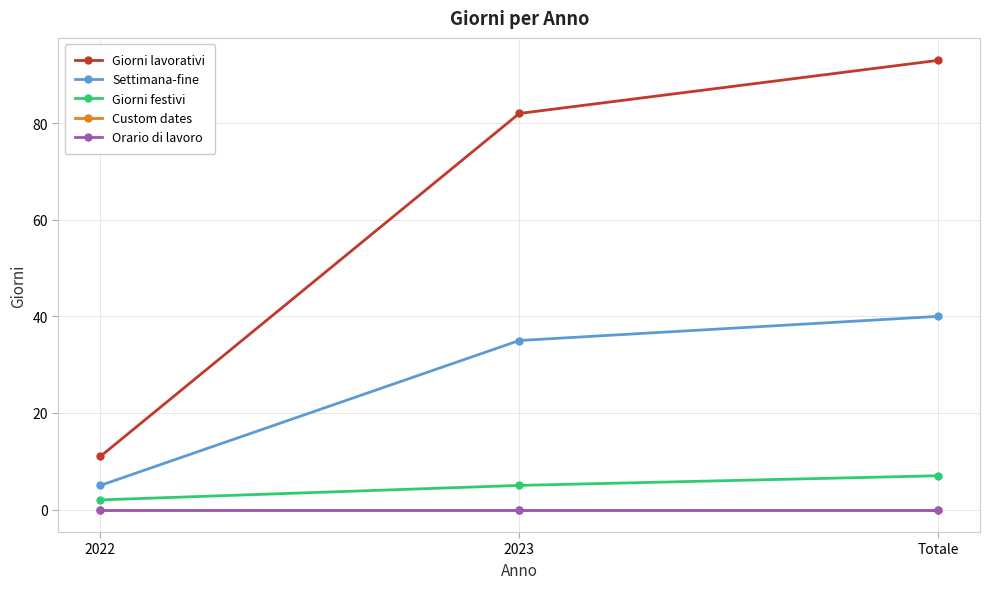

At 2023, list the series in order from smallest to largest.

Custom dates, Orario di lavoro, Giorni festivi, Settimana-fine, Giorni lavorativi